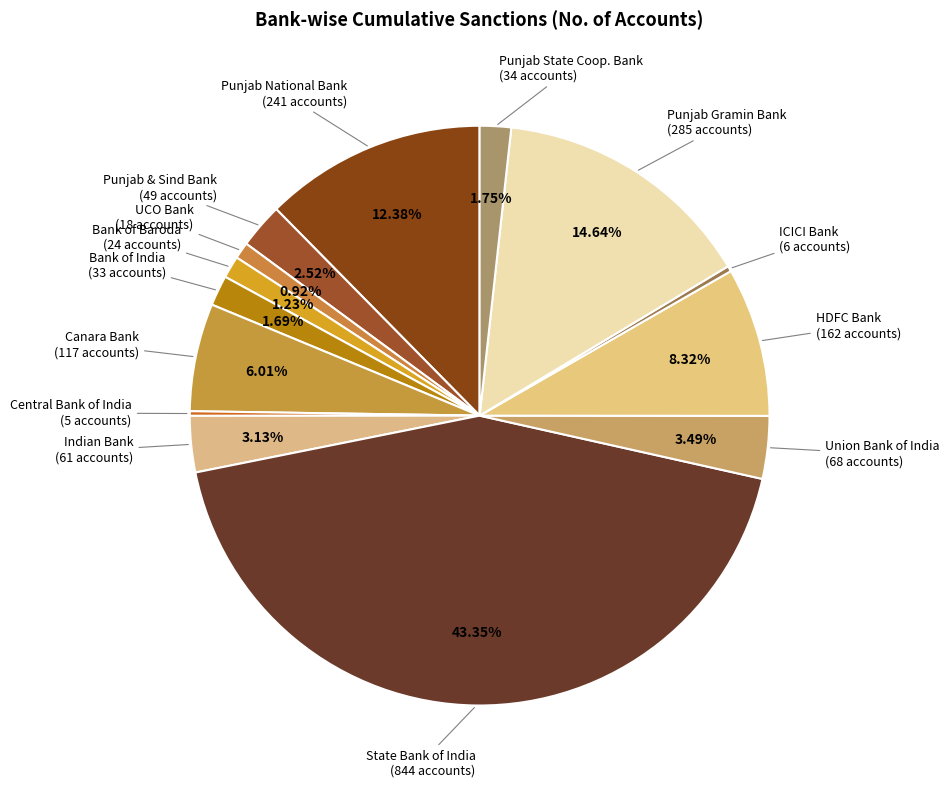

Is Indian Bank (61 accounts) the majority of the pie?

No